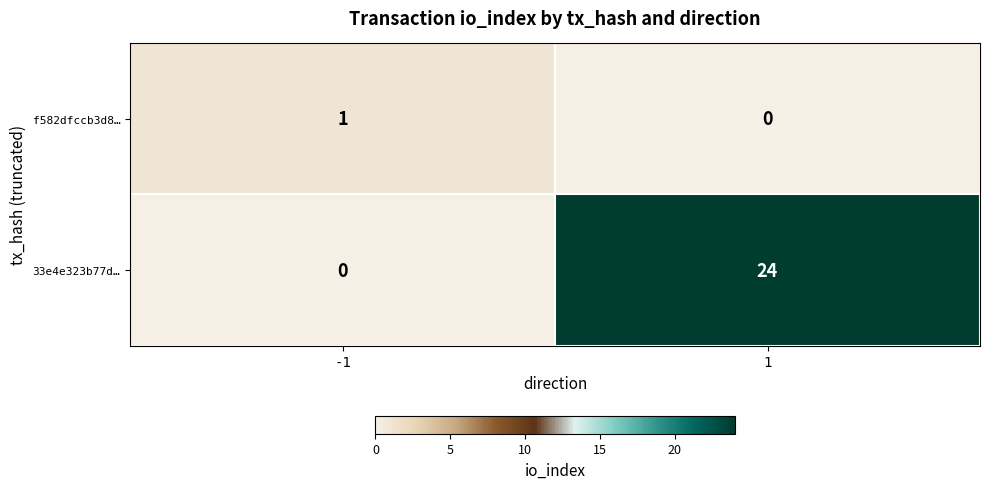

The 33e4e323b77d… series shows 13 at -1. True or false?

False